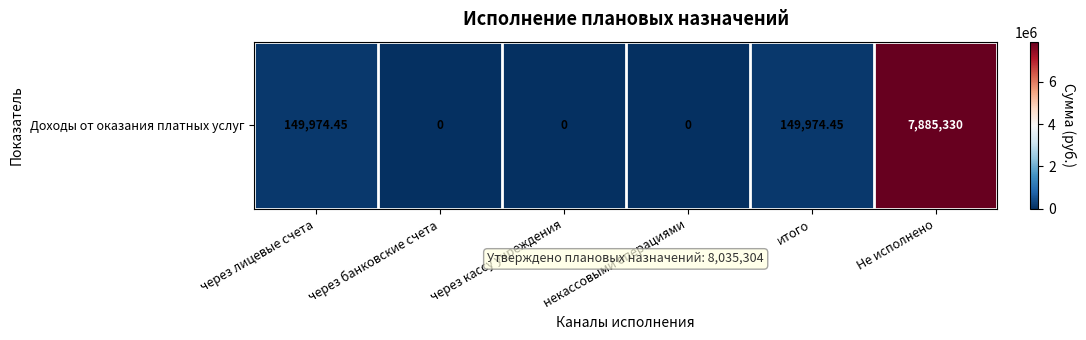

At which label does the data first exceed 149974?

через лицевые счета